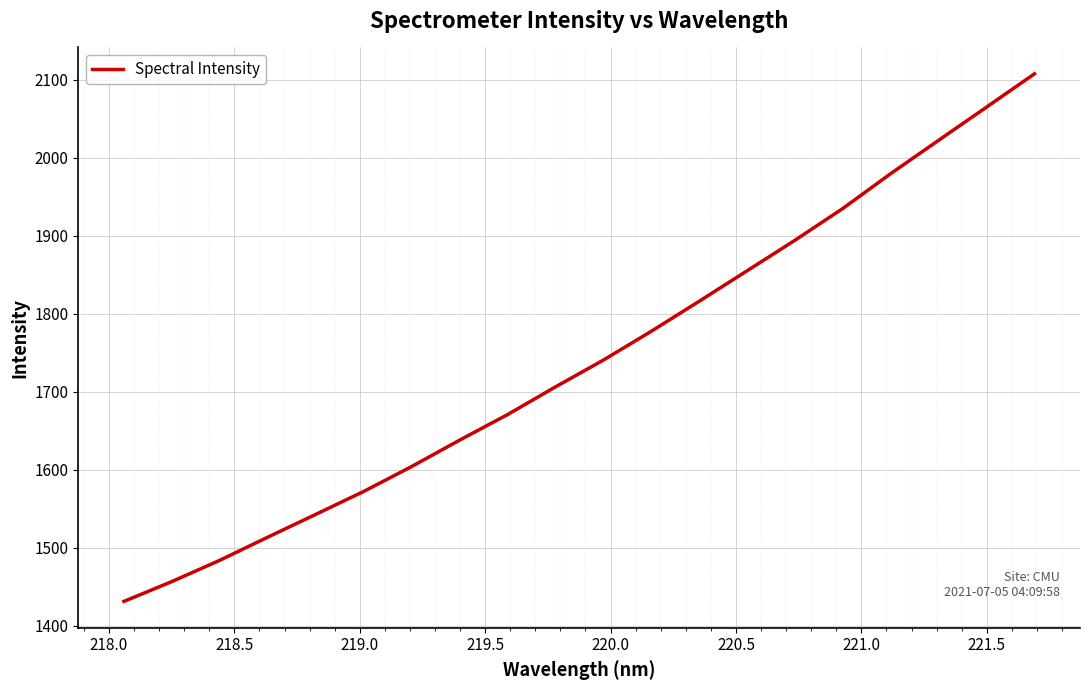

Reading left to right, list all the values displayed in this chart.

1431.5	1456.9	1484.2	1513.8	1543.0	1572.3	1604.3	1638.1	1670.8	1706.3	1740.6	1777.5	1816.0	1855.1	1894.2	1934.9	1979.6	2022.3	2064.8	2107.4